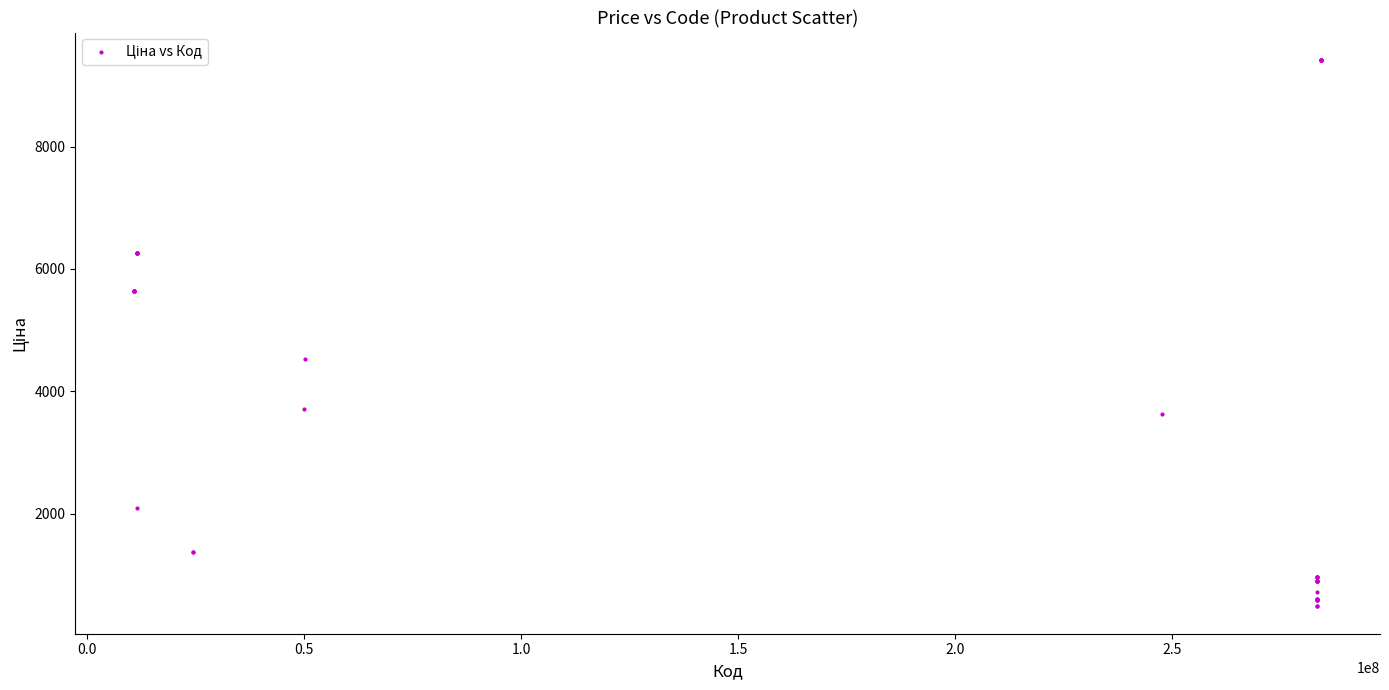

What Y value in the scatter plot is closest to 4949?

4531.4